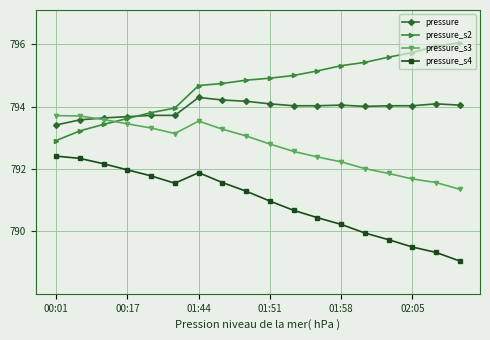

What is the value of the pressure_s2 point at the 12th from the left?

795.1